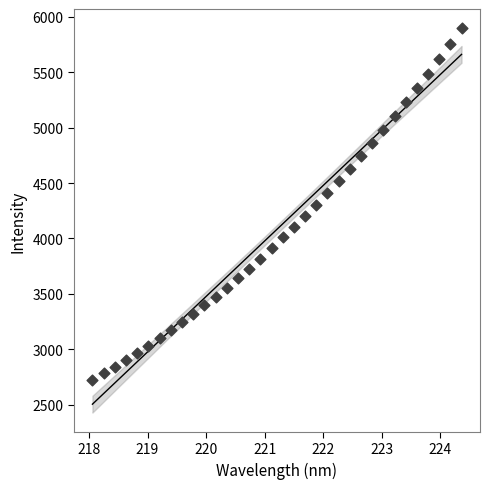

What is the range of X values (max minus min)?

6.3